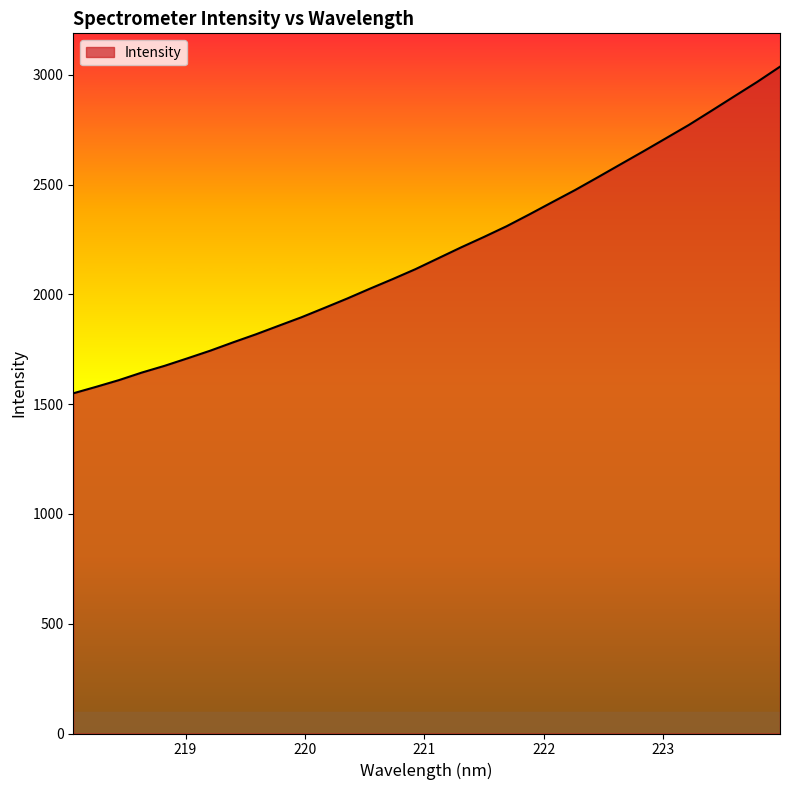

Where does the data first go above 2164?

221.1174